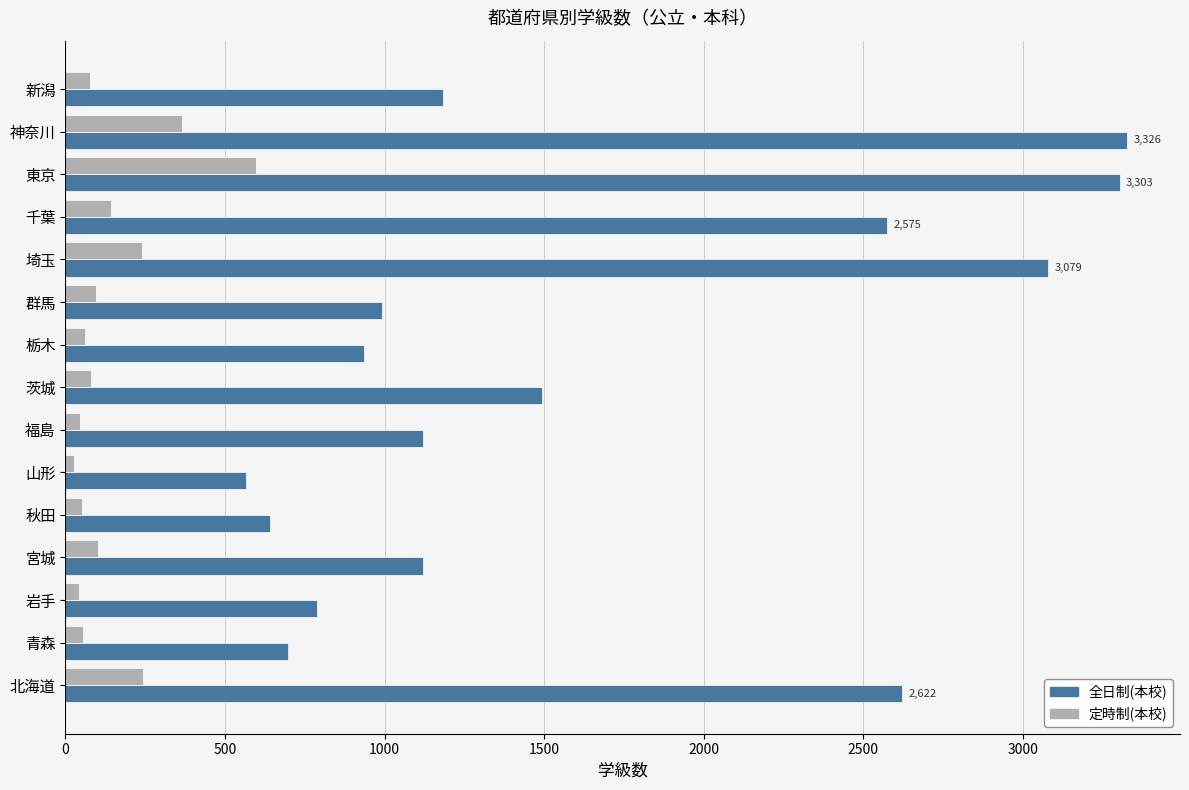

What is the minimum value for 全日制(本校)?

567